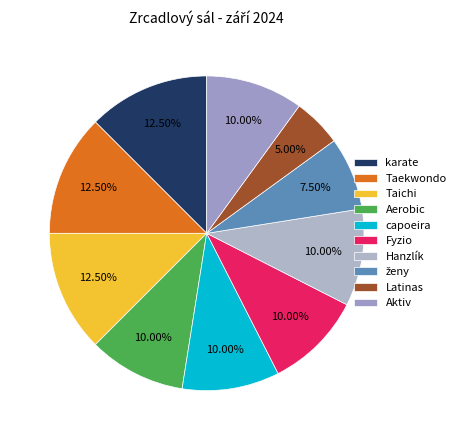

Count the number of slices in the pie.

10